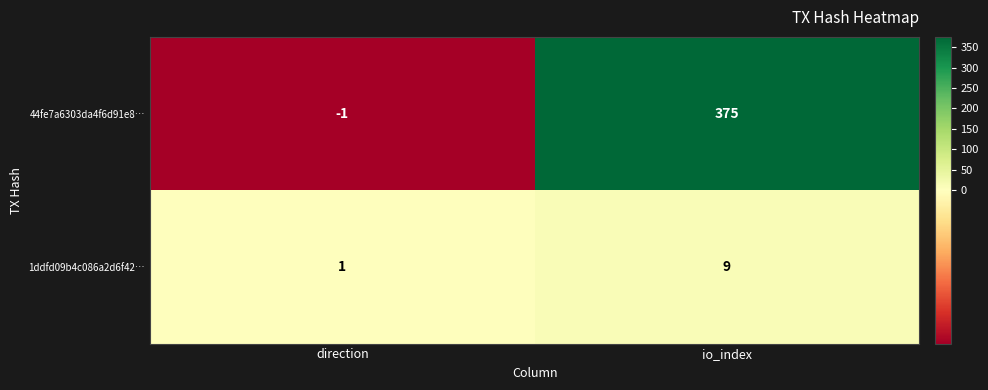

What is the total value across all series at io_index?

384